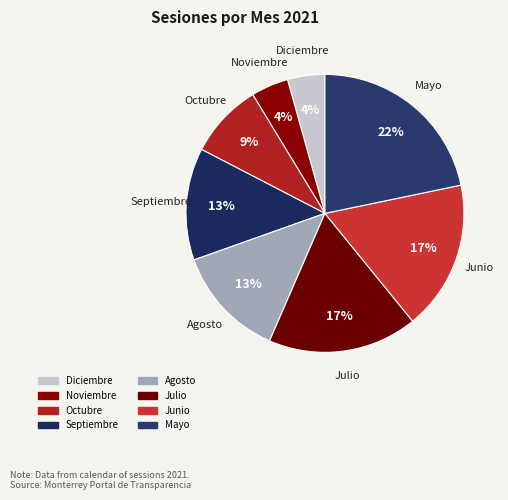

Do Mayo and Junio together represent more than half of the pie?

No